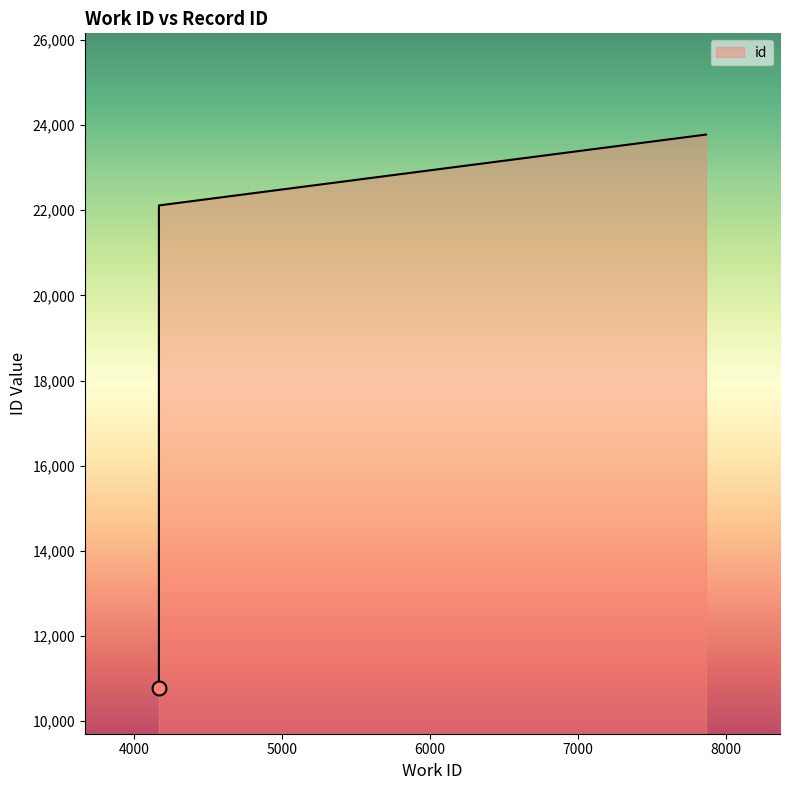

What is the change in value from 4167 to 4167?

+11329